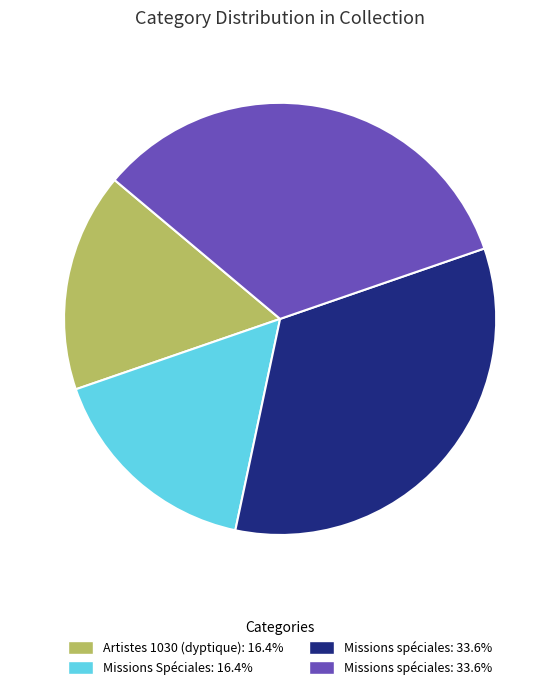

Does any single category account for the majority?

No